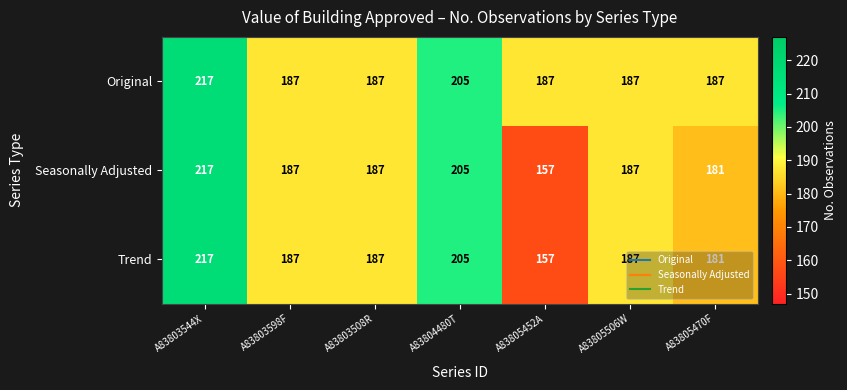

What is the difference between the maximum and second lowest values in the Trend series?

36